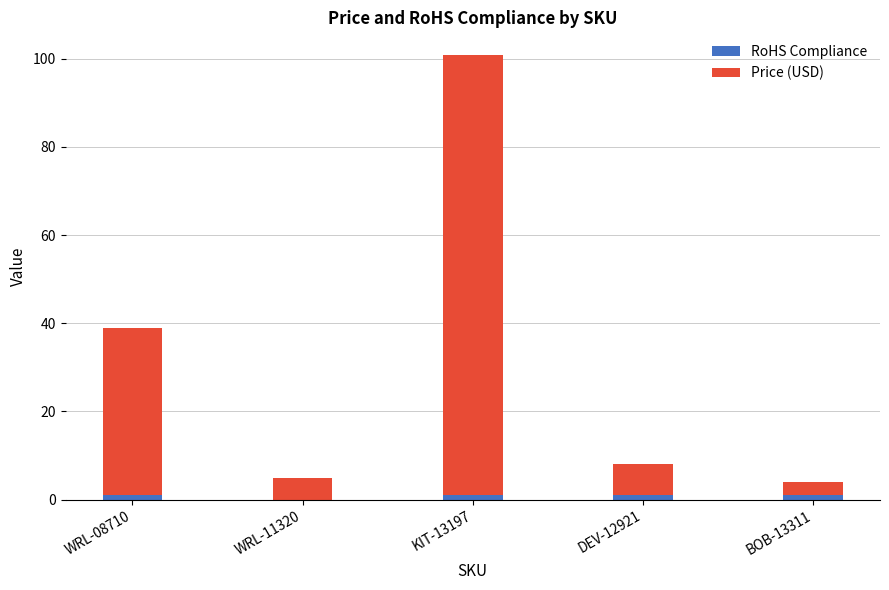

What is the total value across all series at WRL-11320?

5.0